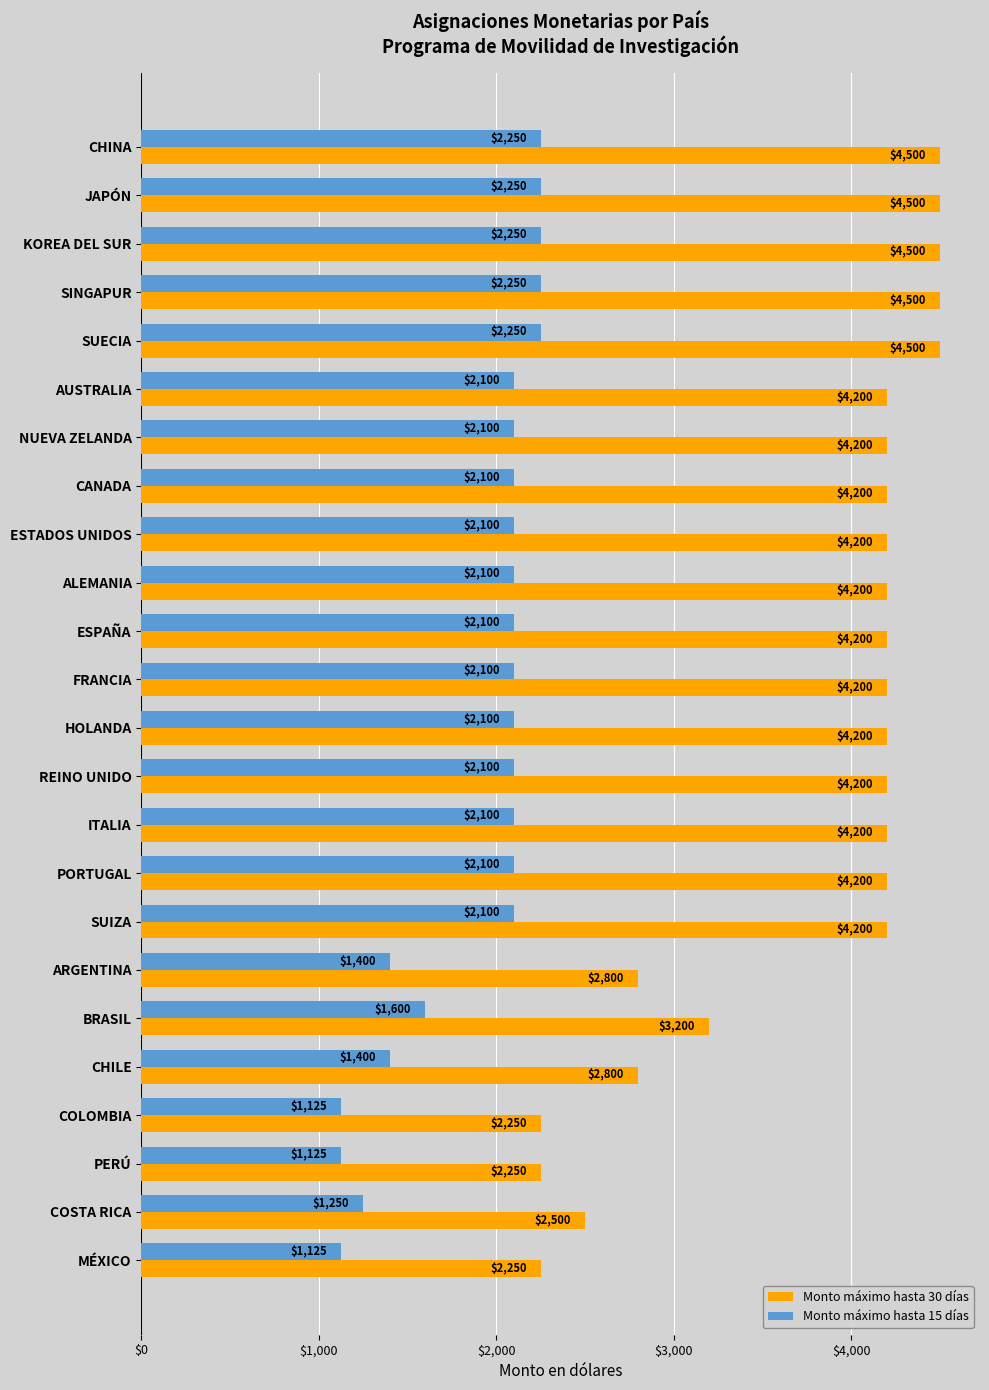

Which series has the widest spread of values?

Monto máximo hasta 30 días